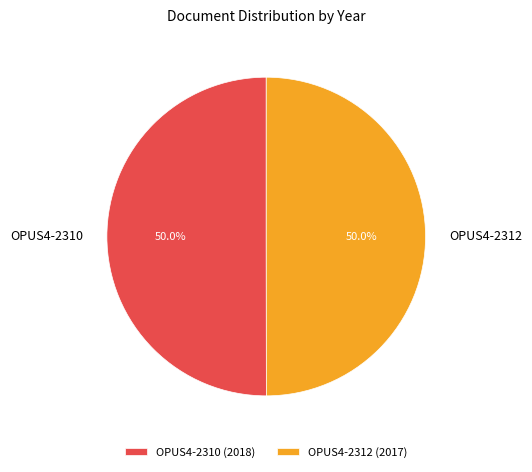

Do OPUS4-2312 and OPUS4-2310 together represent more than half of the pie?

Yes